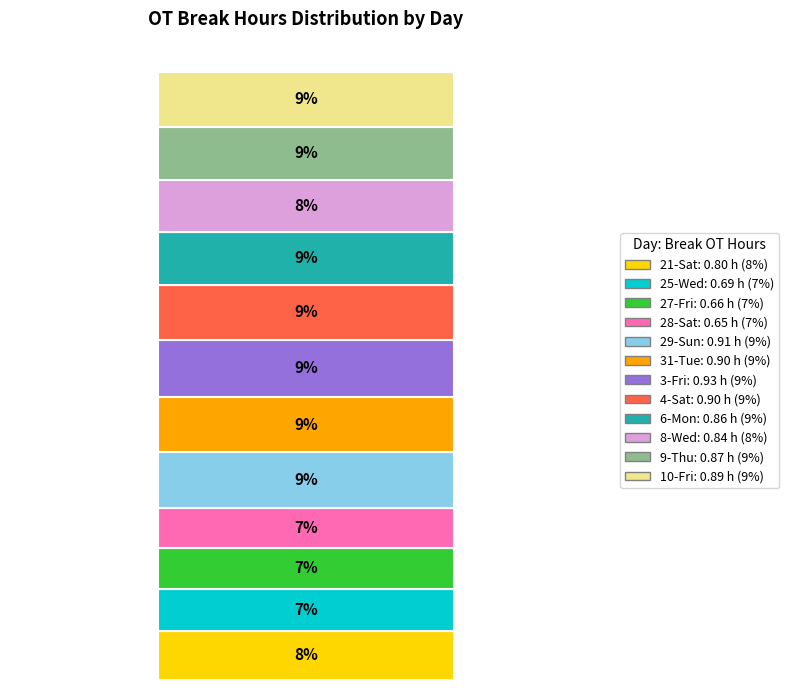

Does the chart contain any negative values?

No